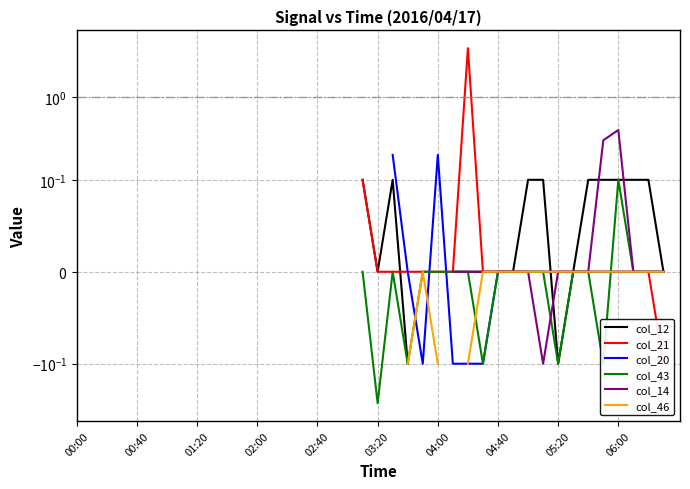

What is the sum of the col_14 values at 31 and 27?

-0.1